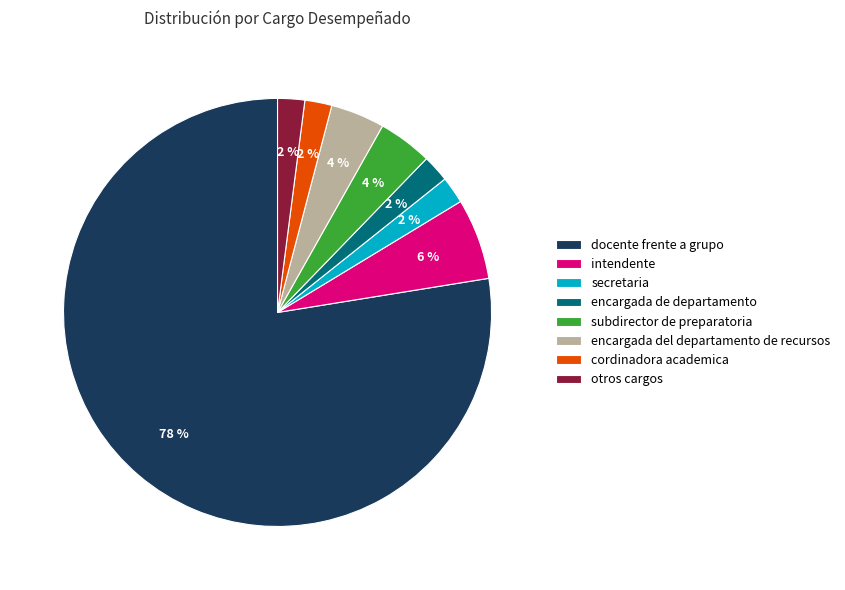

Is the sum of encargada del departamento de recursos and encargada de departamento greater than half?

No